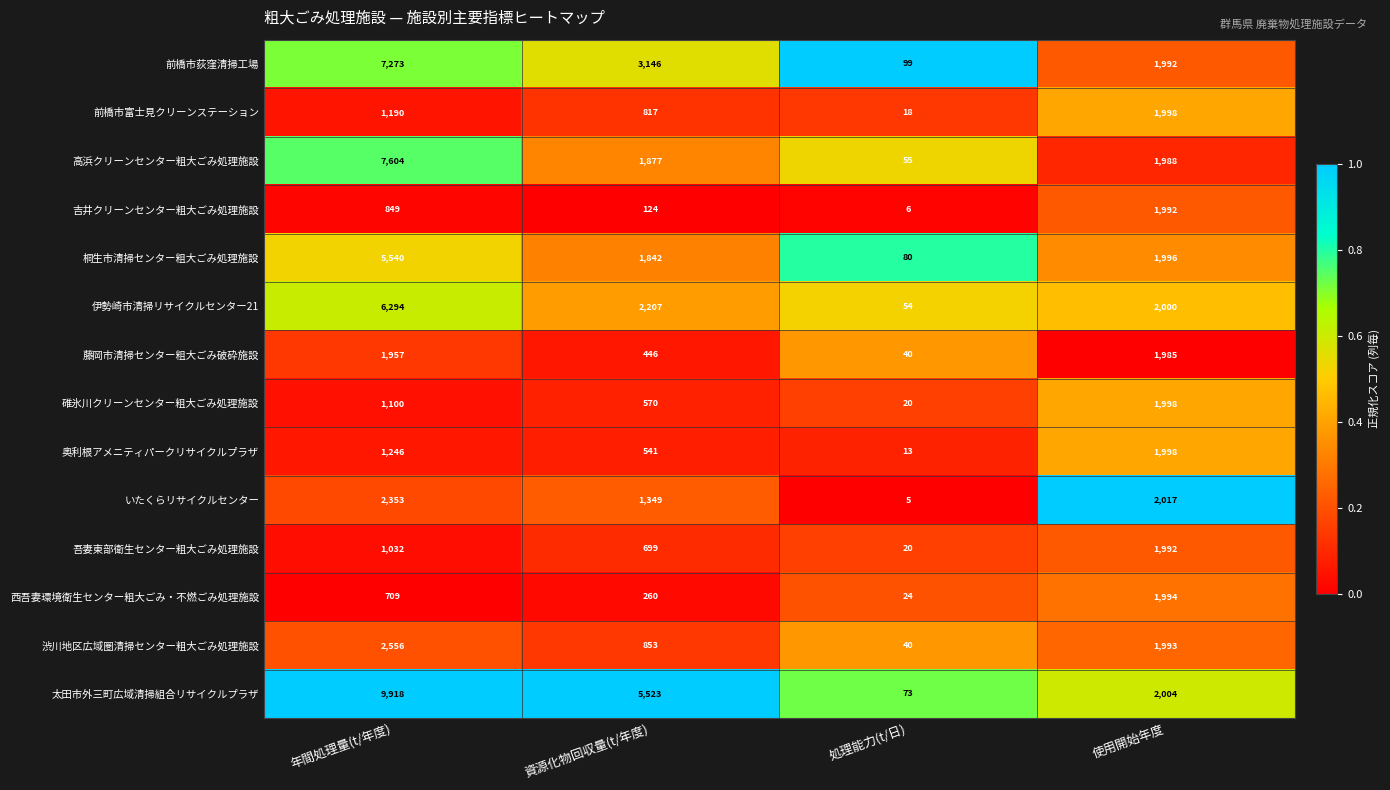

At which category is the sum across all series the highest?

年間処理量(t/年度)